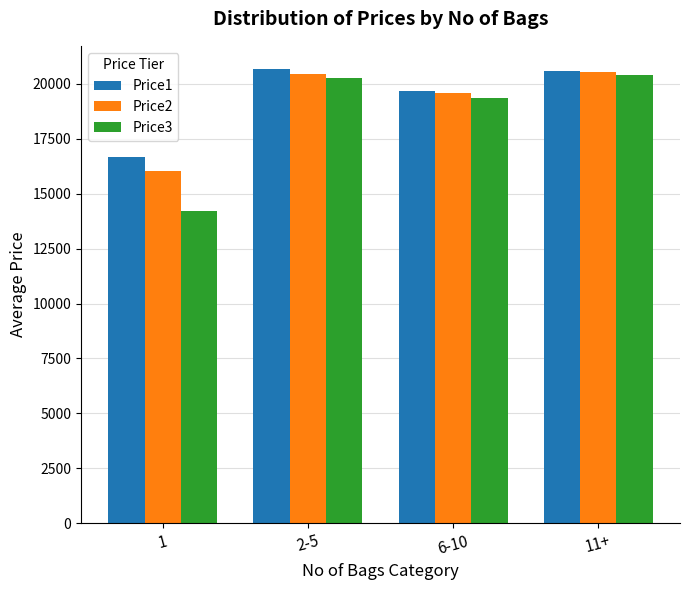

What is the approximate value of Price2 at 6-10?

19573.7